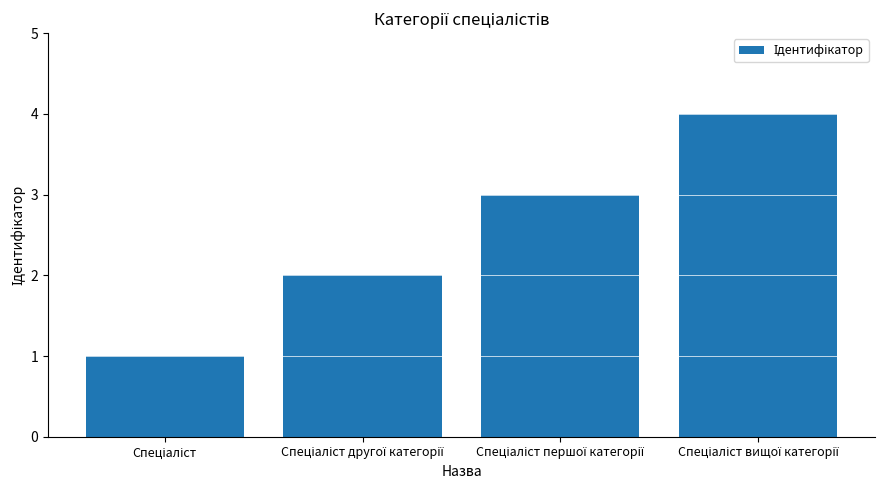

What is the sum of all values?

10